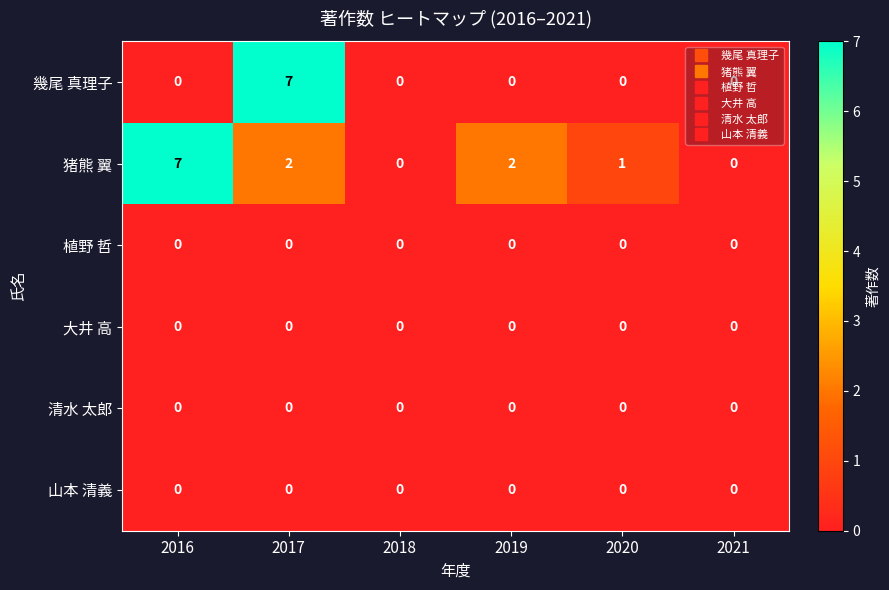

What is the sum of all 猪熊 翼 values?

12